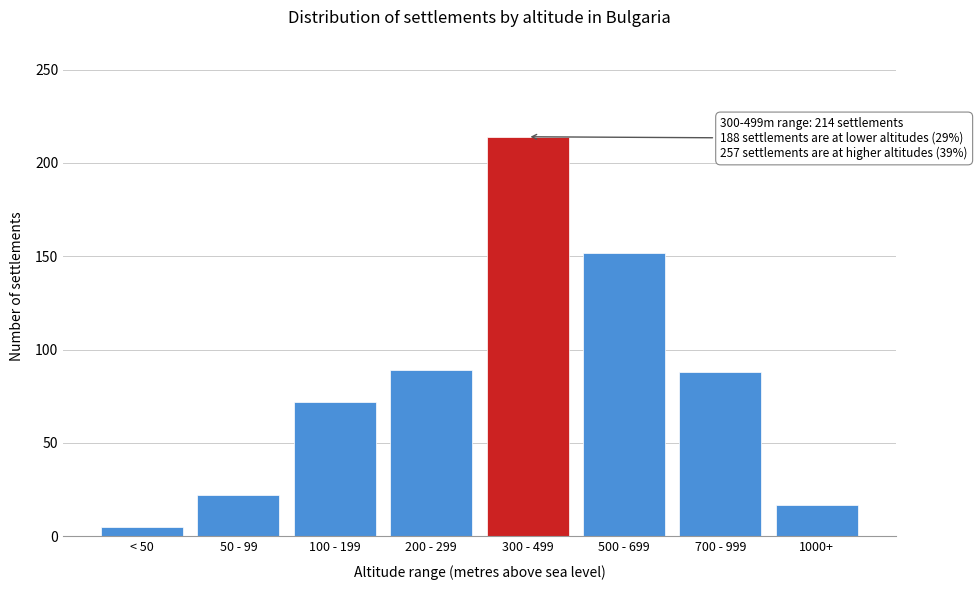

What is the difference between the maximum and minimum values?

209